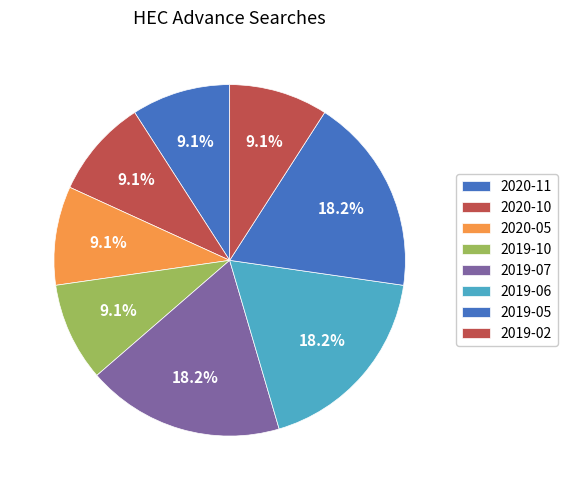

Does 2019-02 account for over 50% of the chart?

No